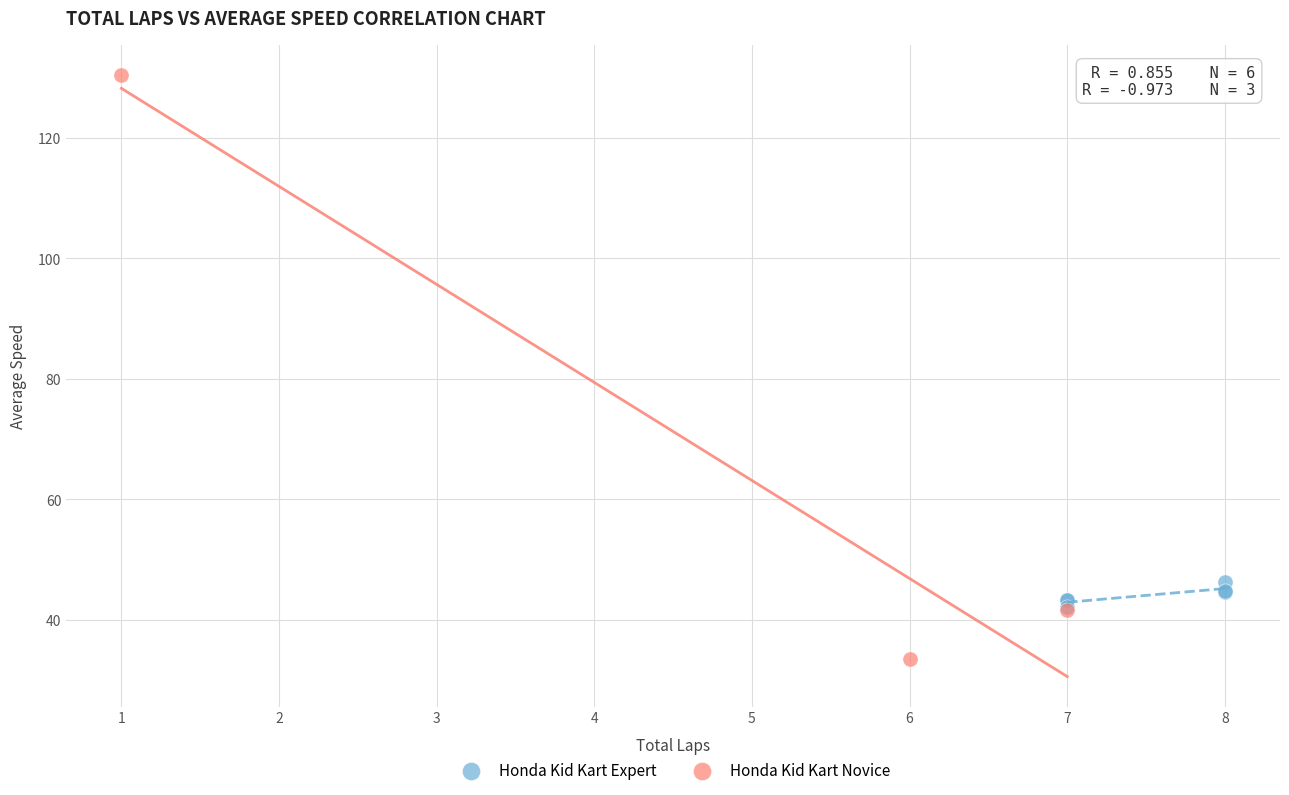

Which series contains the highest Y value?

Honda Kid Kart Novice